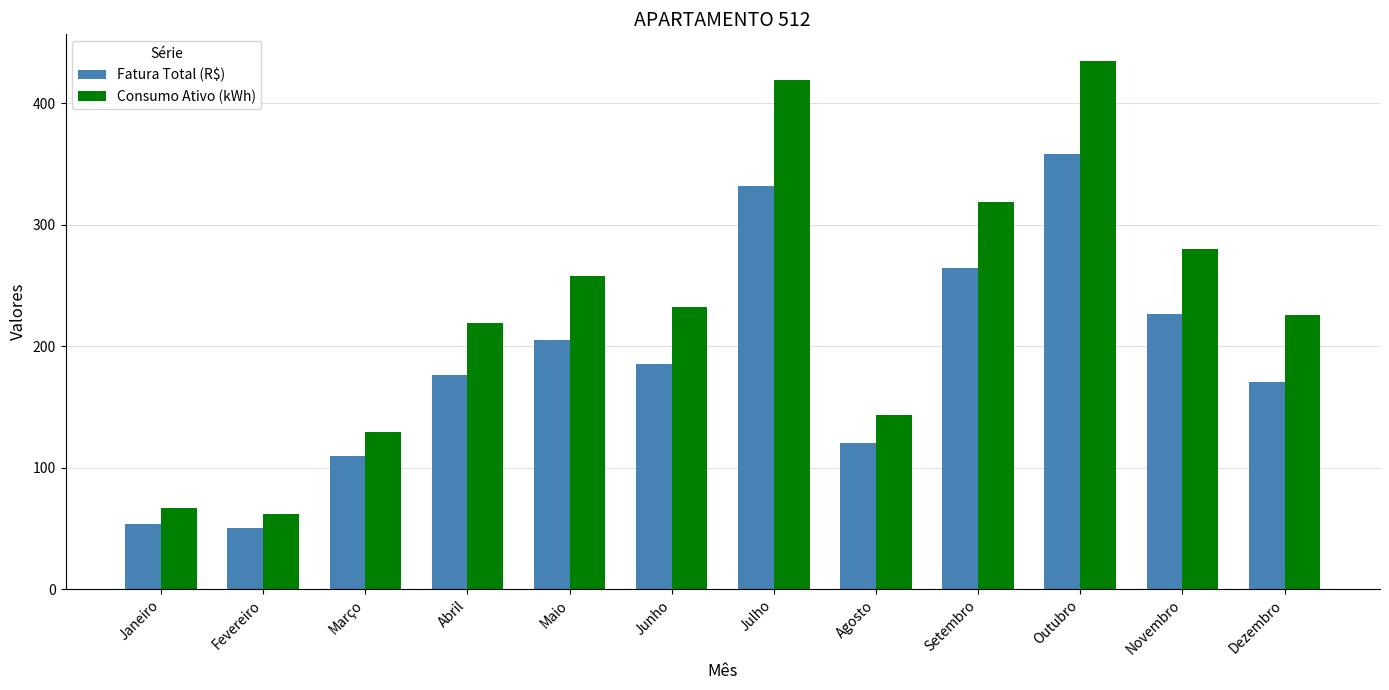

How many groups of bars are there?

12